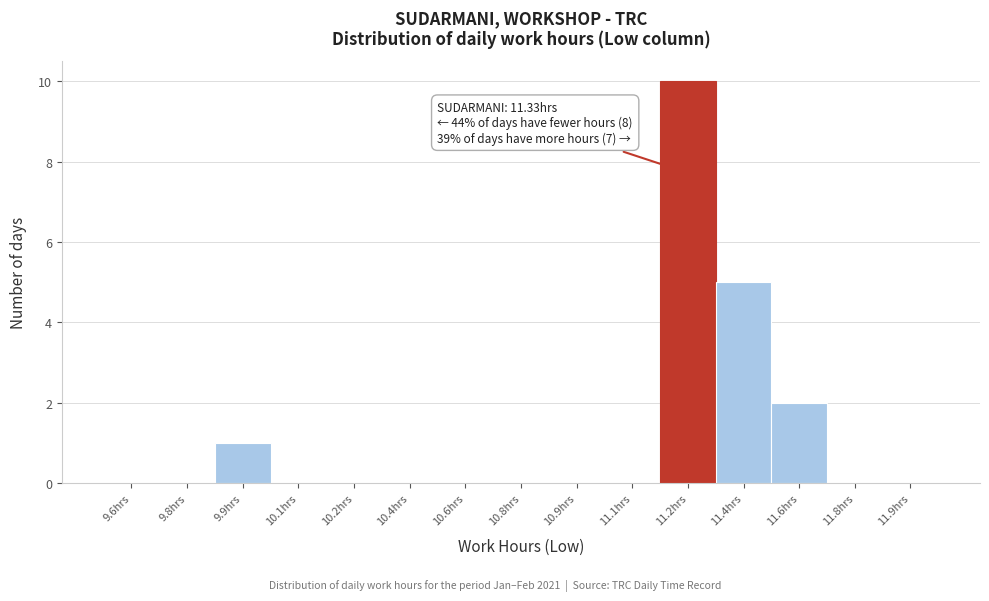

Reading left to right, what are all the values shown in this chart?

9.6hrs=0	9.8hrs=0	9.9hrs=1	10.1hrs=0	10.2hrs=0	10.4hrs=0	10.6hrs=0	10.8hrs=0	10.9hrs=0	11.1hrs=0	11.2hrs=10	11.4hrs=5	11.6hrs=2	11.8hrs=0	11.9hrs=0